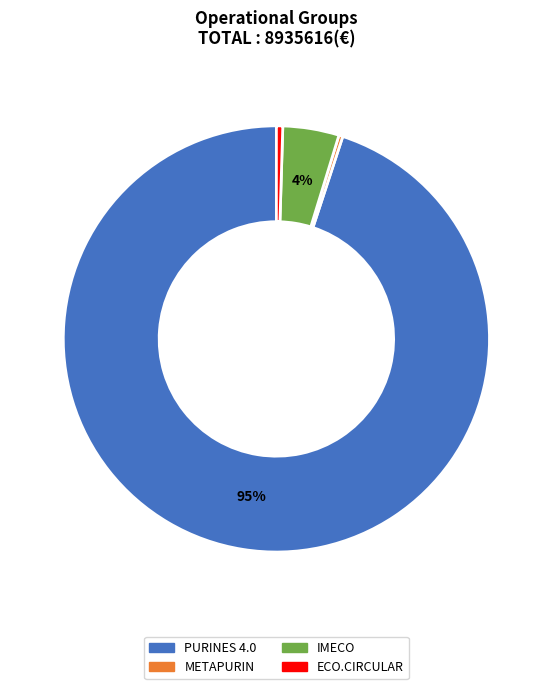

What is the largest slice in the pie chart?

PURINES 4.0